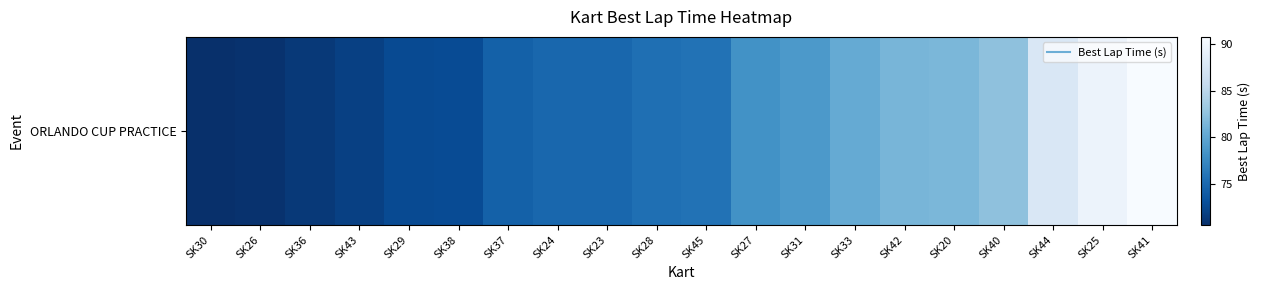

What is the minimum value shown in the chart?

70.6